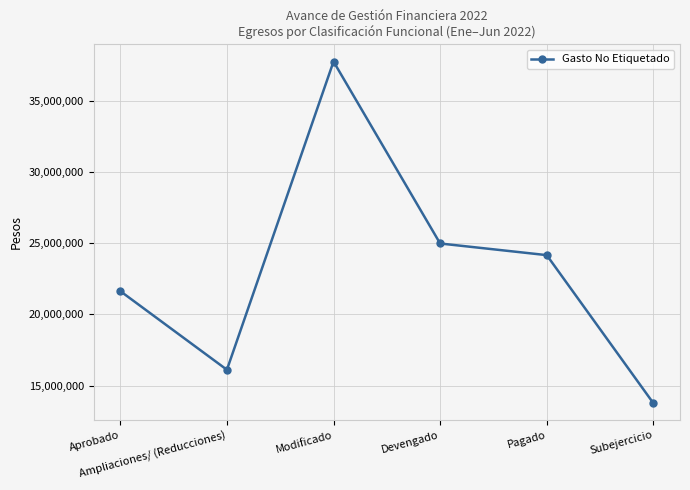

Rank the categories by value from highest to lowest.

Modificado, Devengado, Pagado, Aprobado, Ampliaciones/ (Reducciones), Subejercicio